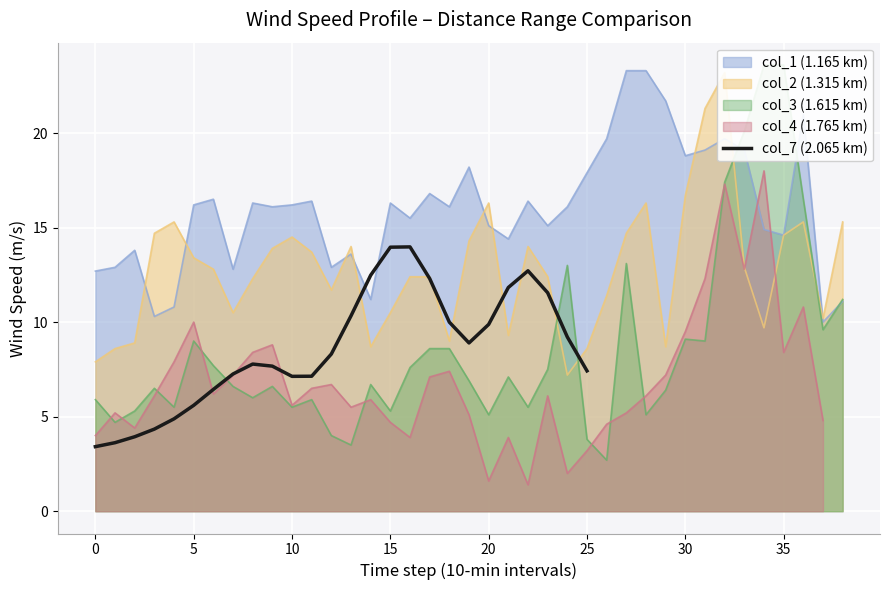

Does the chart display data point markers on the line(s)?

No